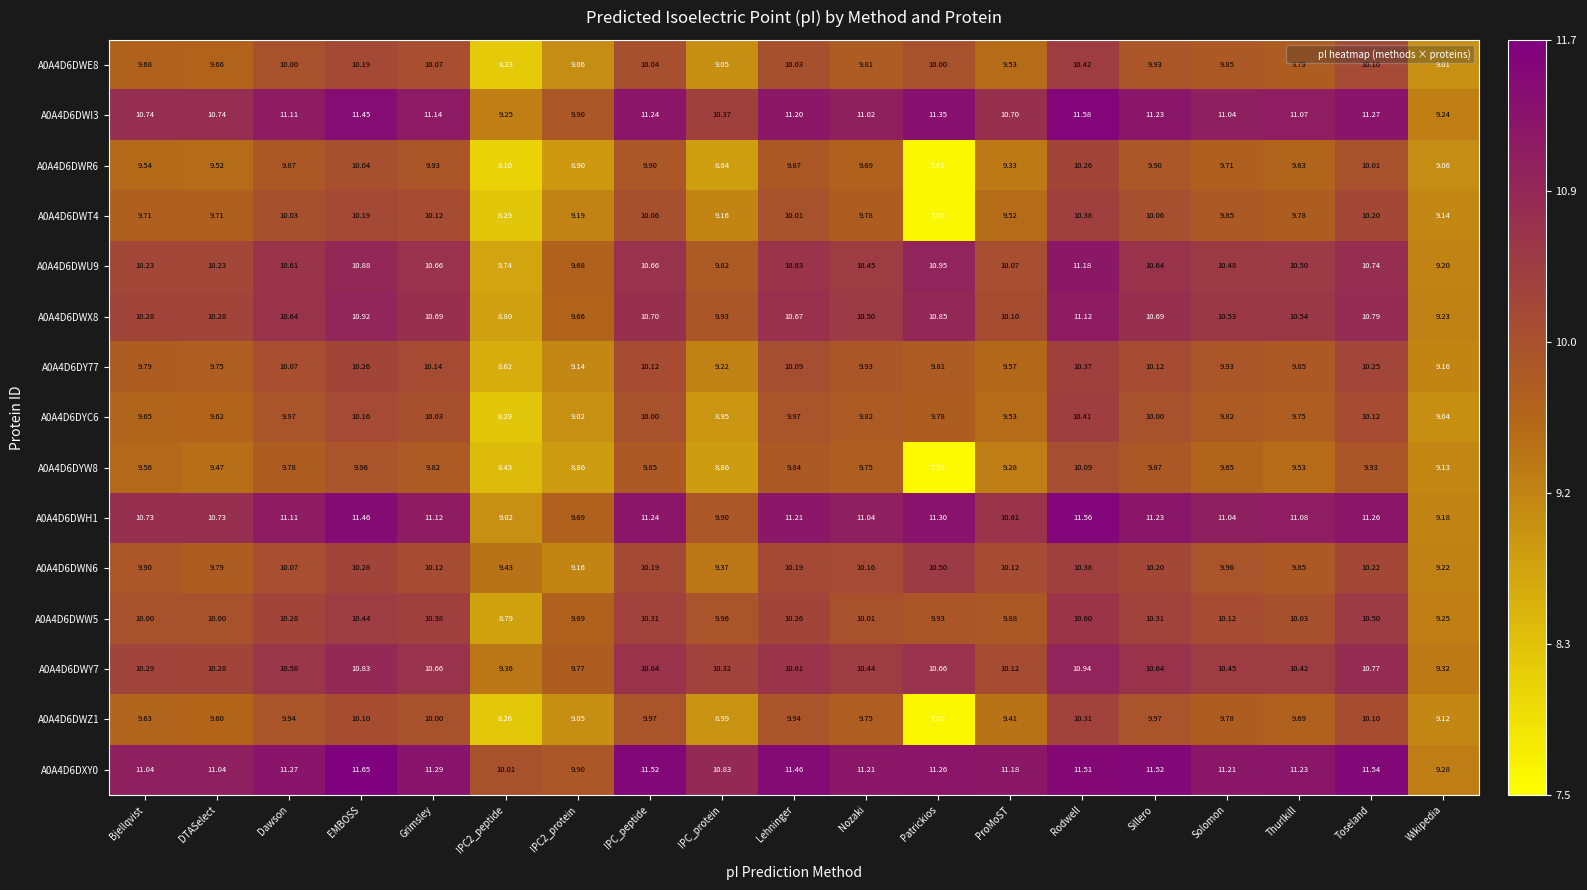

Which series changed the most between Dawson and Nozaki?

A0A4D6DWW5